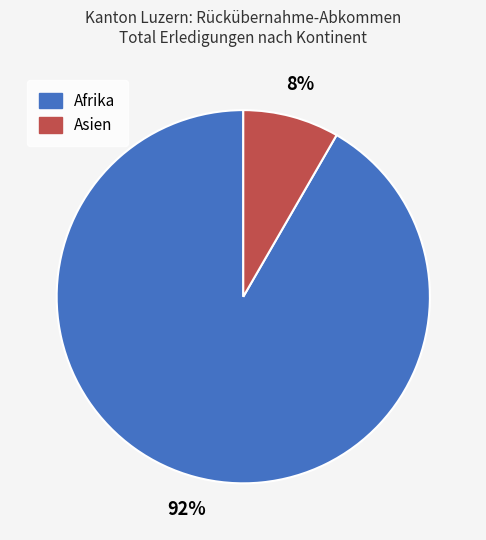

True or false: Afrika accounts for 92% of the total.

True